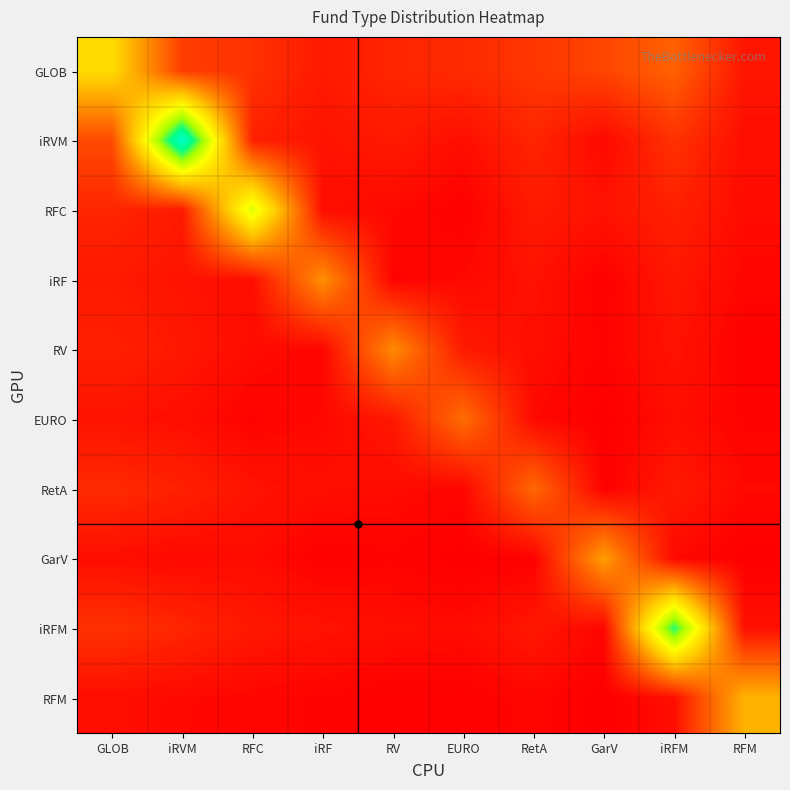

What is the total value across all series at iRF?

149